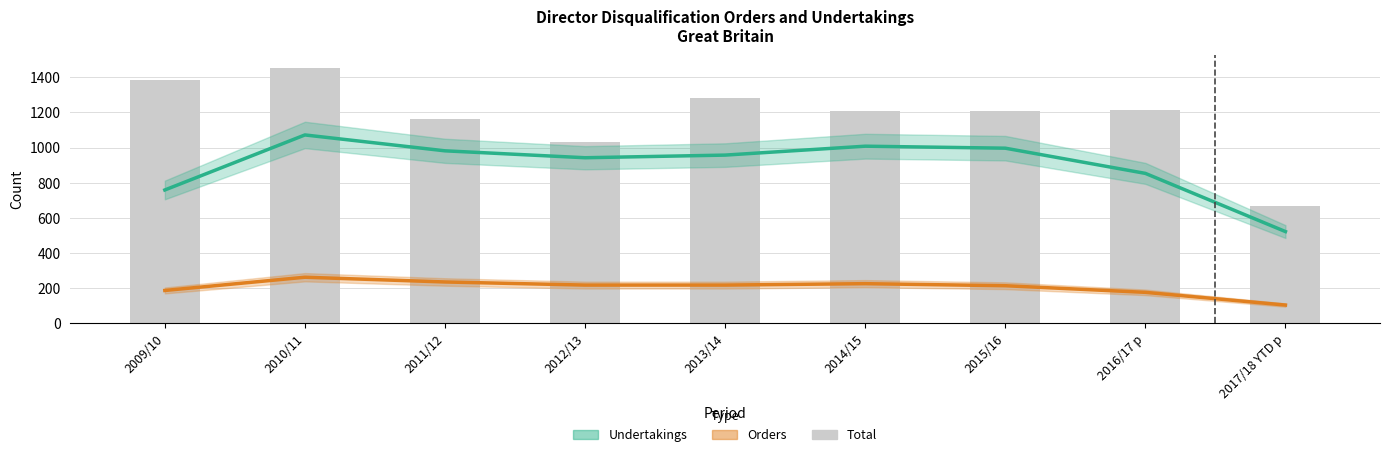

What position from the right is 2010/11?

8